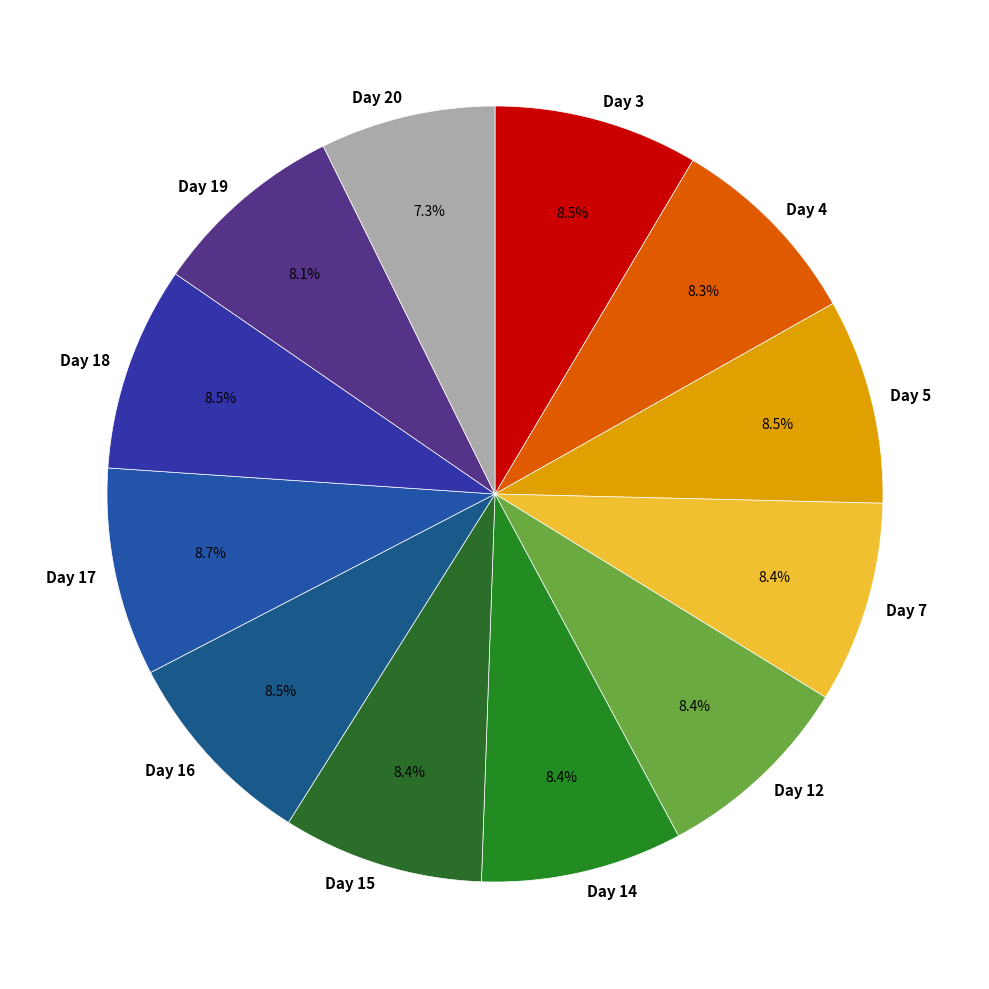

Is it true that Day 20 is 1% of the pie?

False